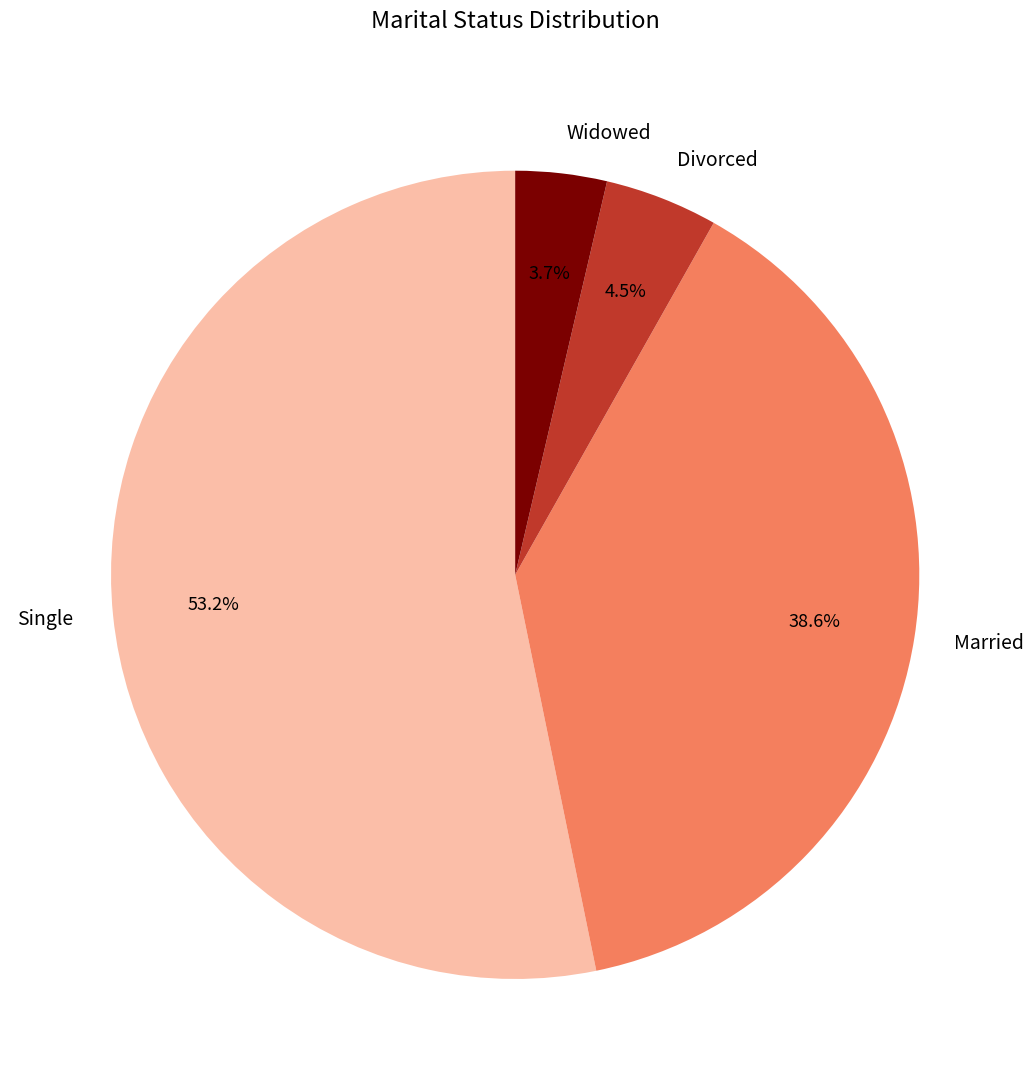

Rank the categories by value from highest to lowest.

Single, Married, Divorced, Widowed